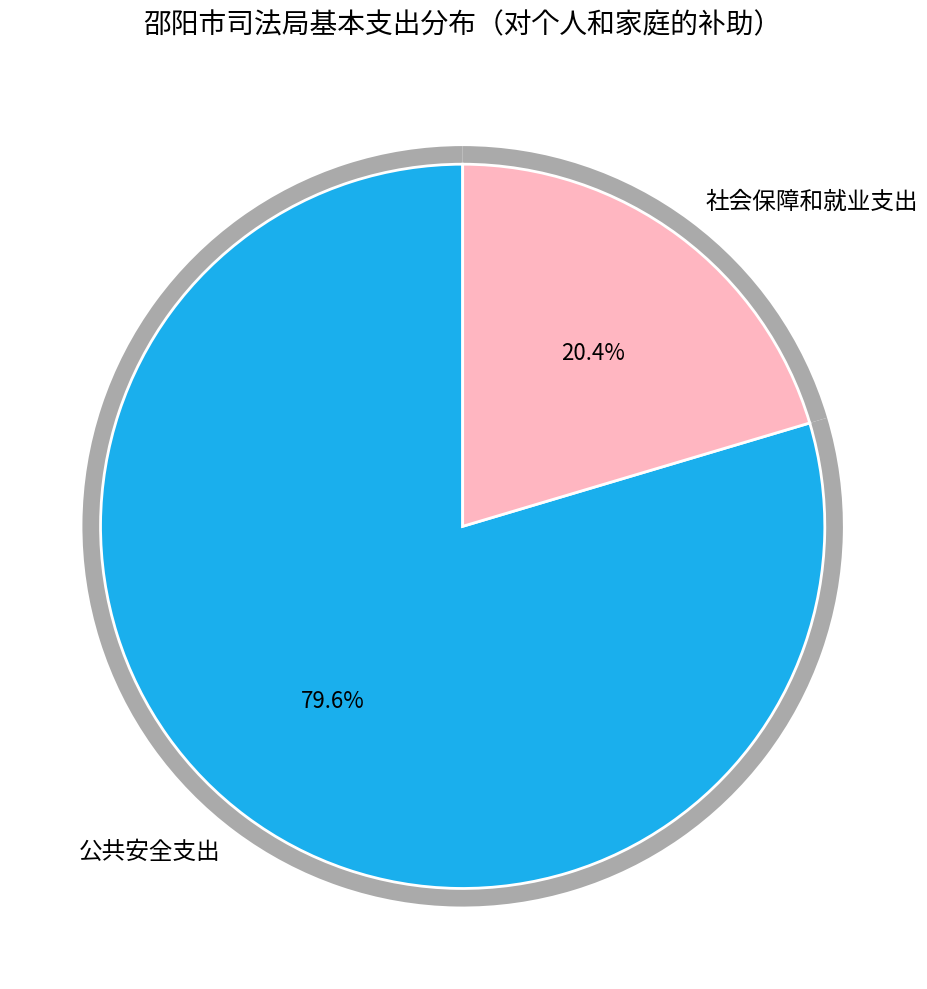

Is there a majority slice in this chart?

Yes